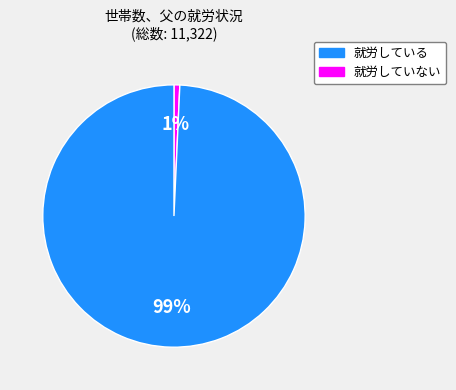

Is there any slice that represents more than half of the pie?

Yes